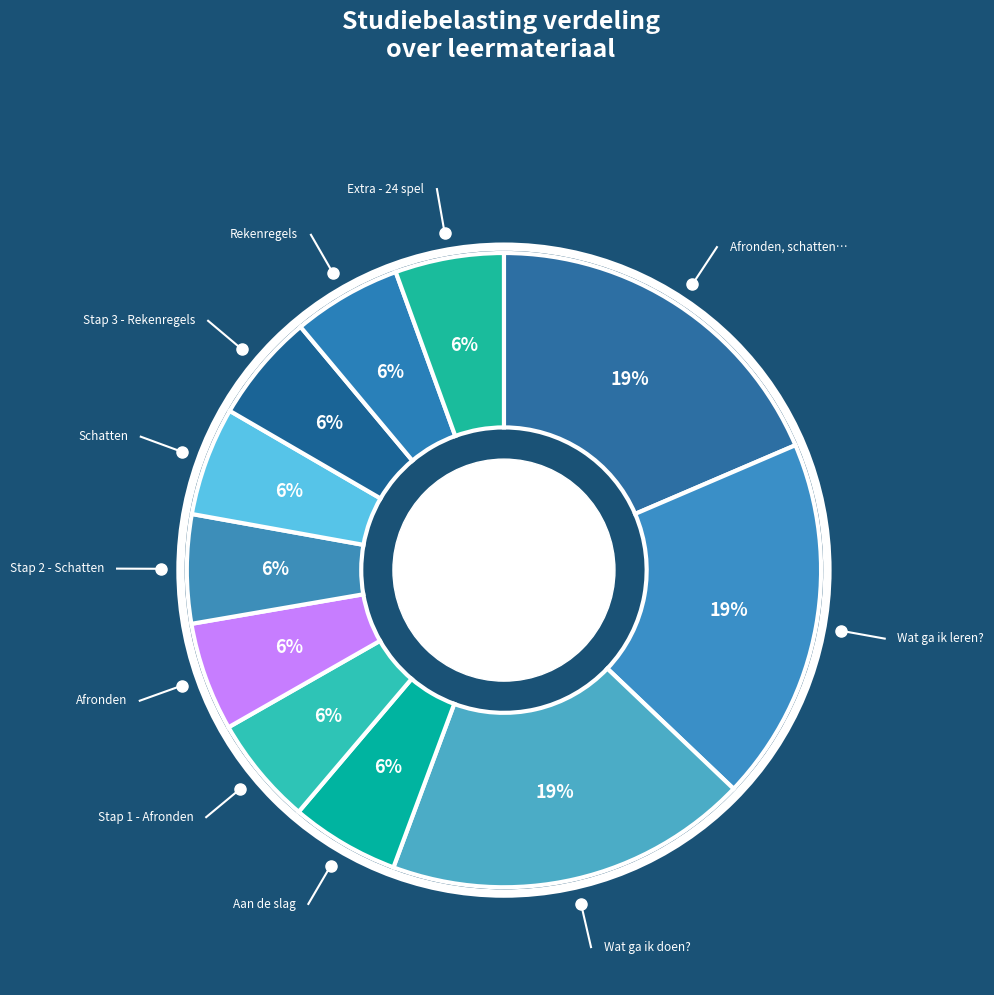

How many slices are in this pie chart?

11